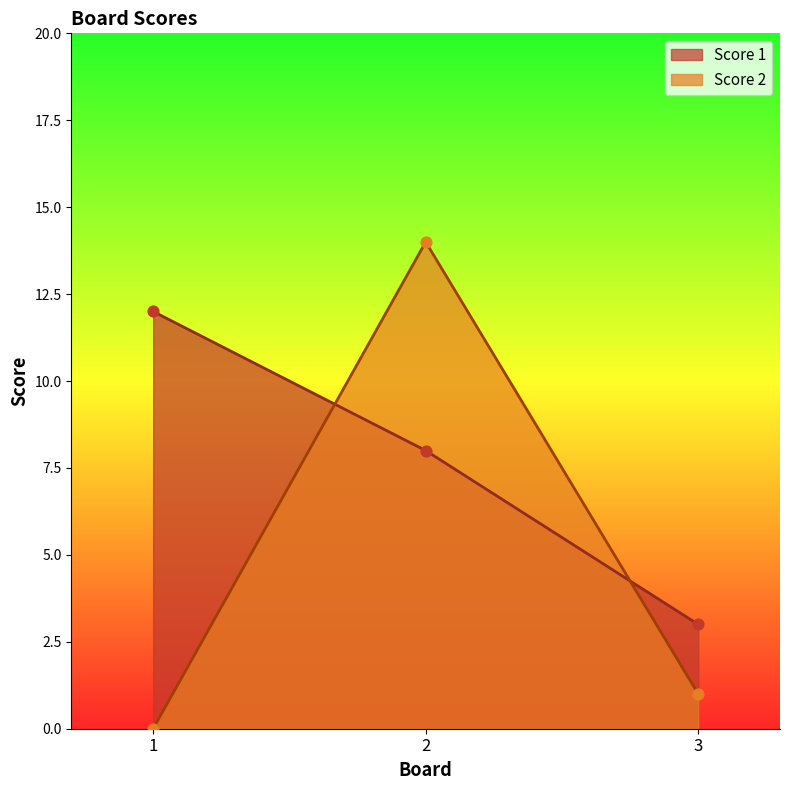

What are all the series names shown in the legend?

Score 1, Score 2